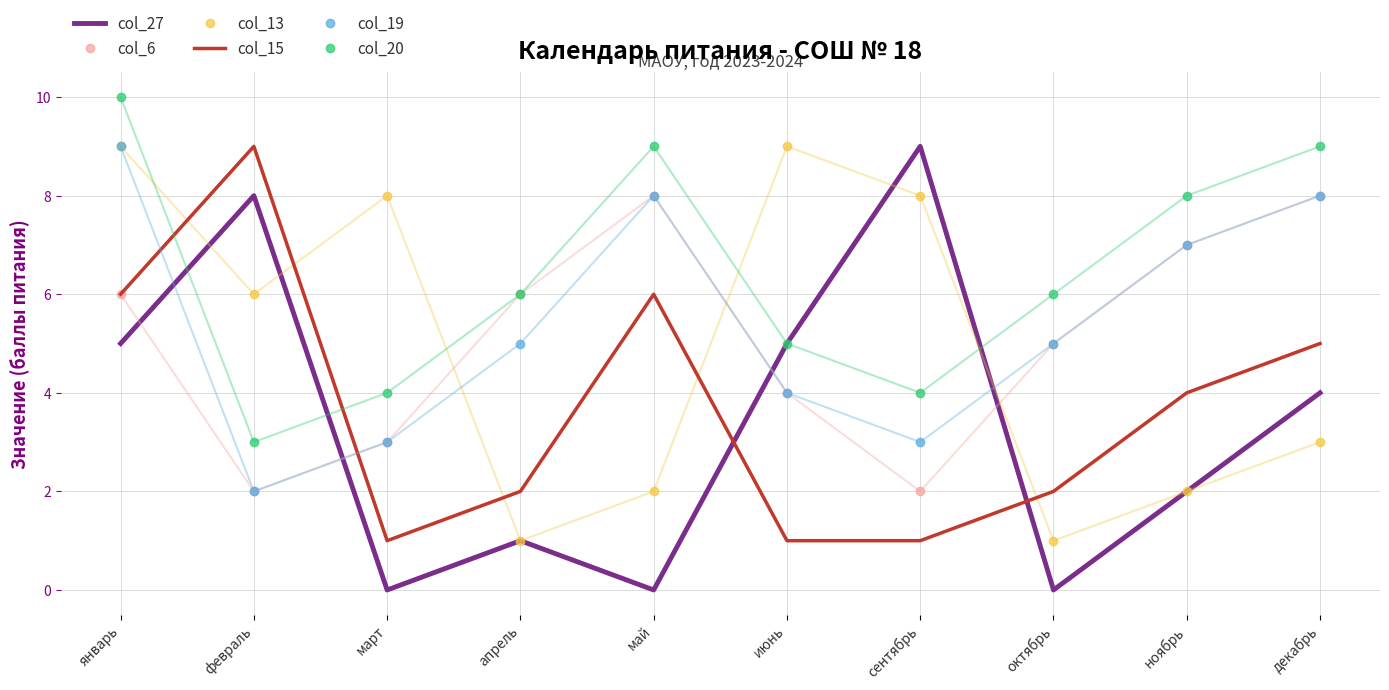

True or false: col_13 has a value of 3 at май.

False